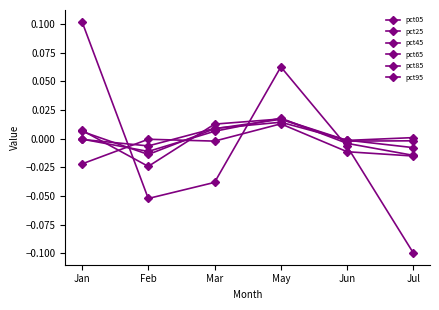

True or false: pct45 and pct85 cross at least once.

True